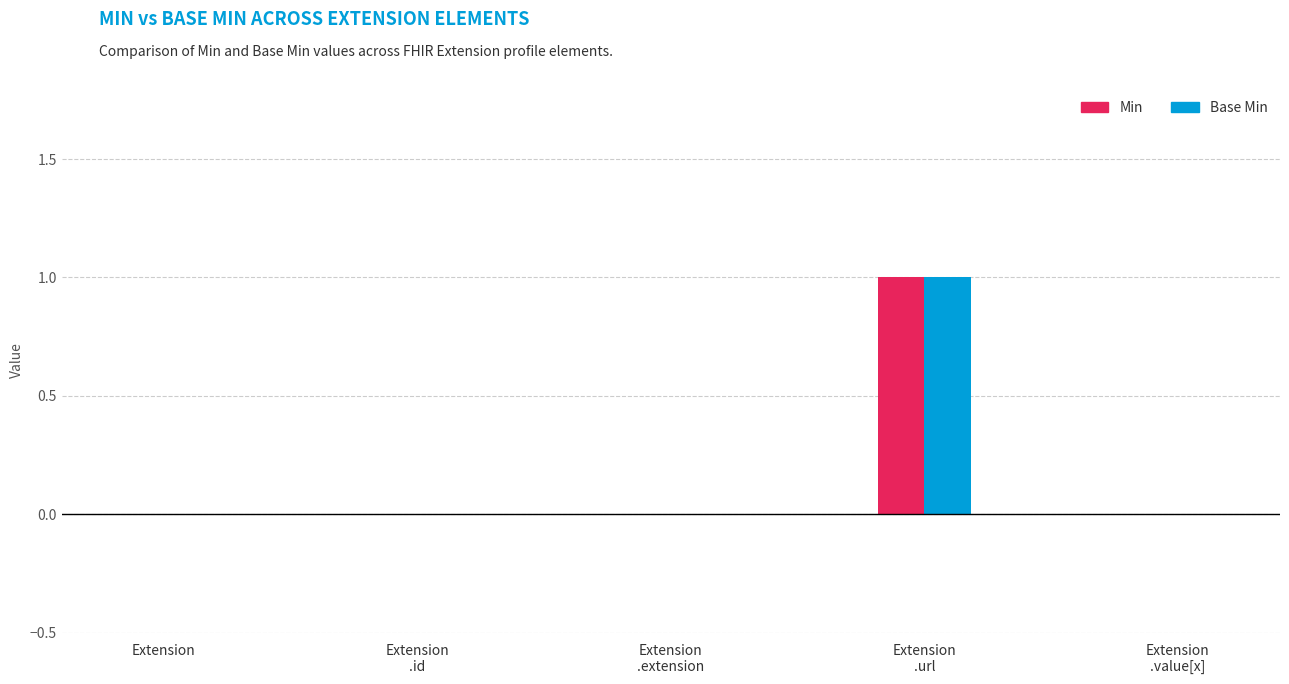

The Min series shows 0 at Extension. True or false?

True